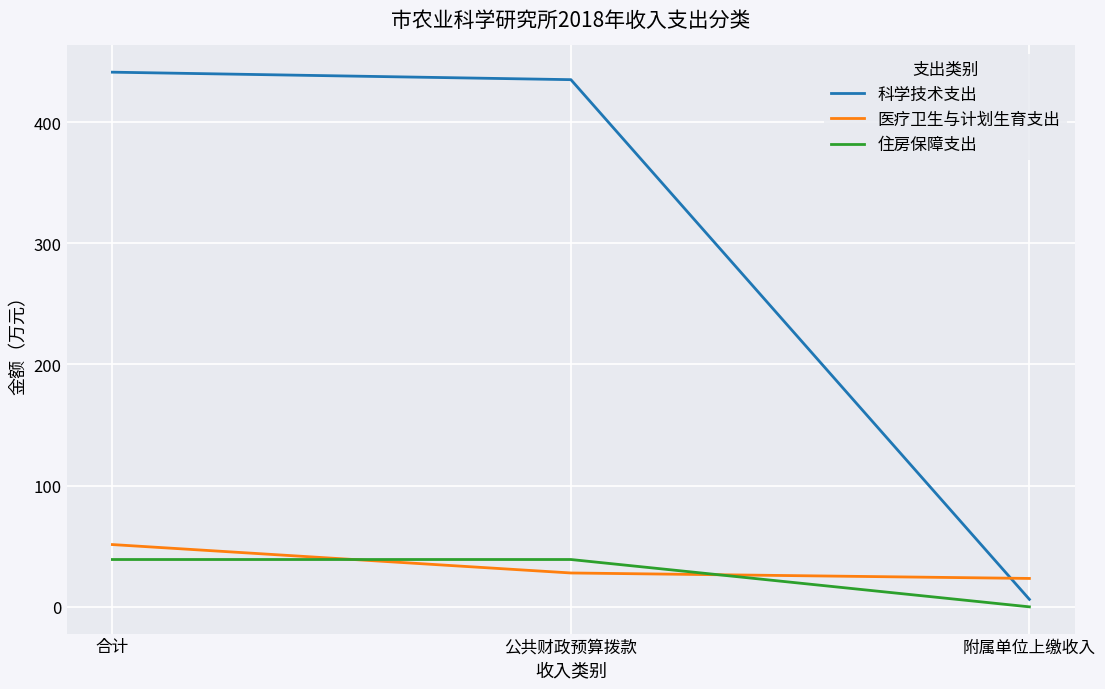

Which series has the largest total across all categories?

科学技术支出